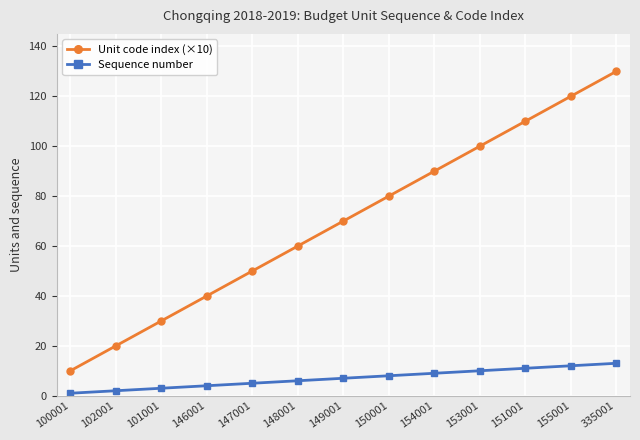

True or false: Unit code index (×10) has more than 0 interior local peaks.

False